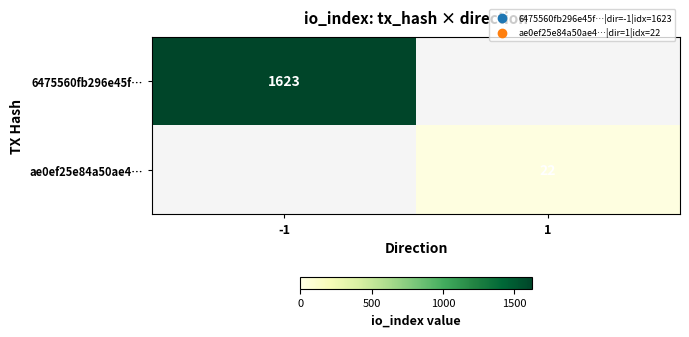

Is the value of 6475560fb296e45f… at -1 greater than the value of ae0ef25e84a50ae4… at 1?

Yes